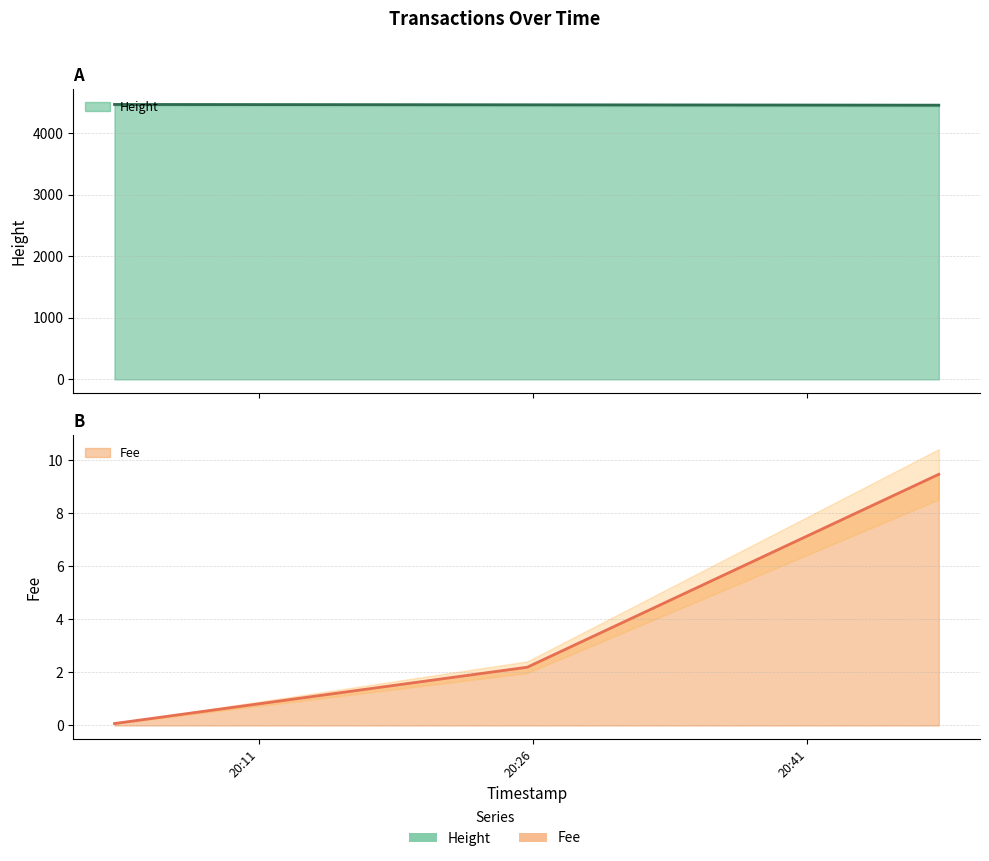

What is the maximum value shown in the chart?

4463.0